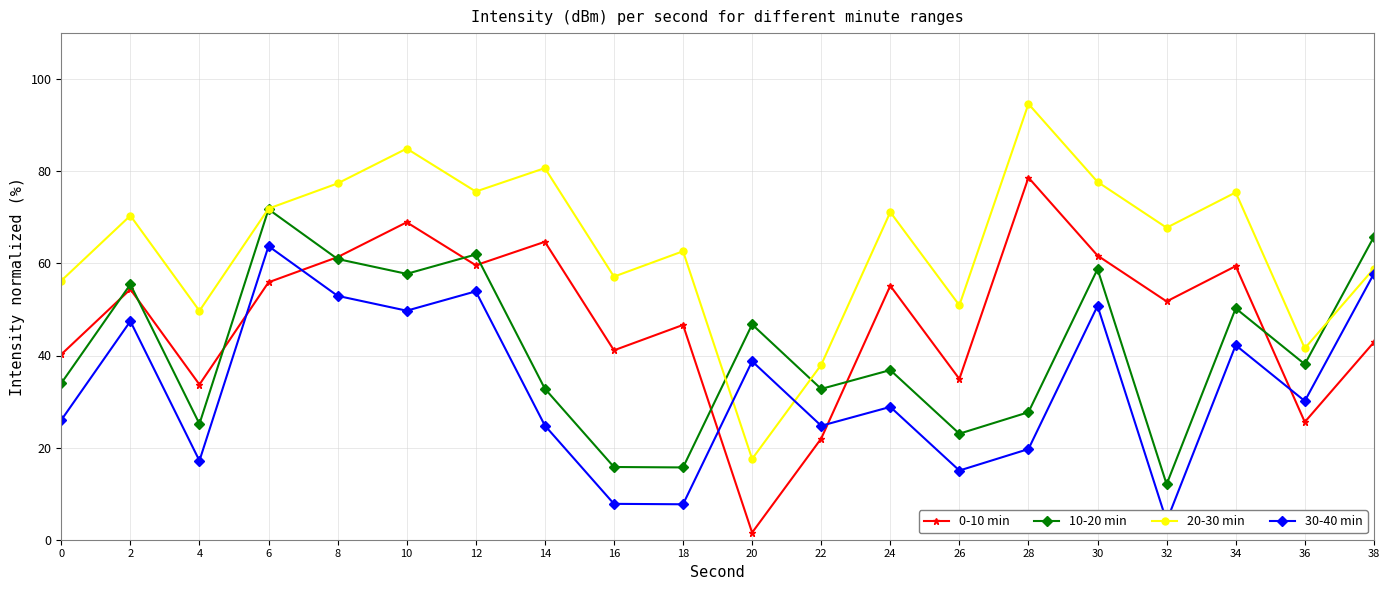

True or false: 0-10 min and 20-30 min cross at least once.

False